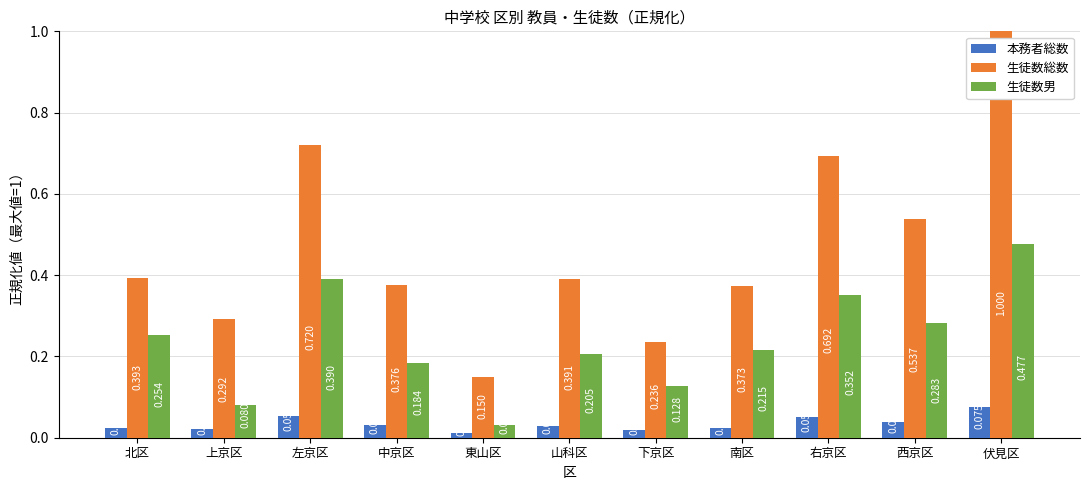

What is the label of the 2nd bar from the left?

上京区